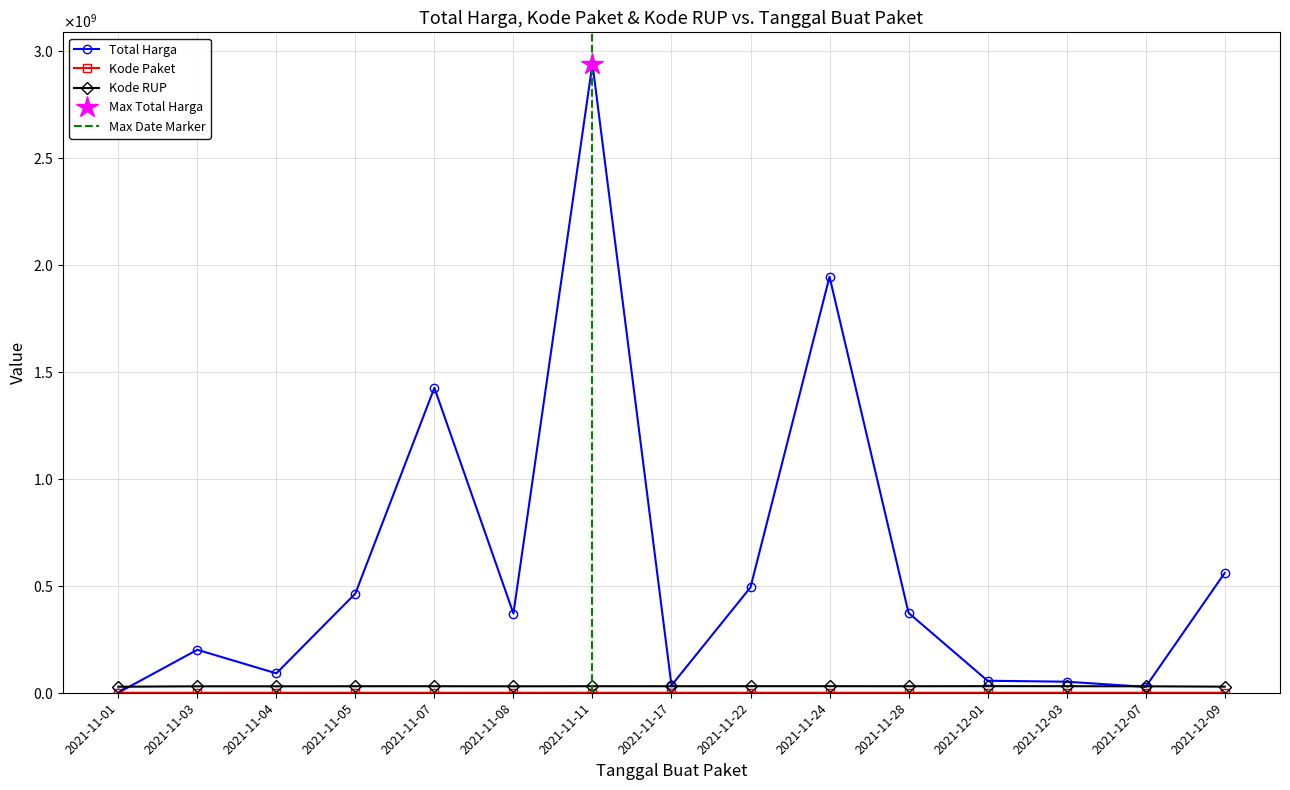

True or false: Kode Paket and Total Harga intersect in this chart.

False